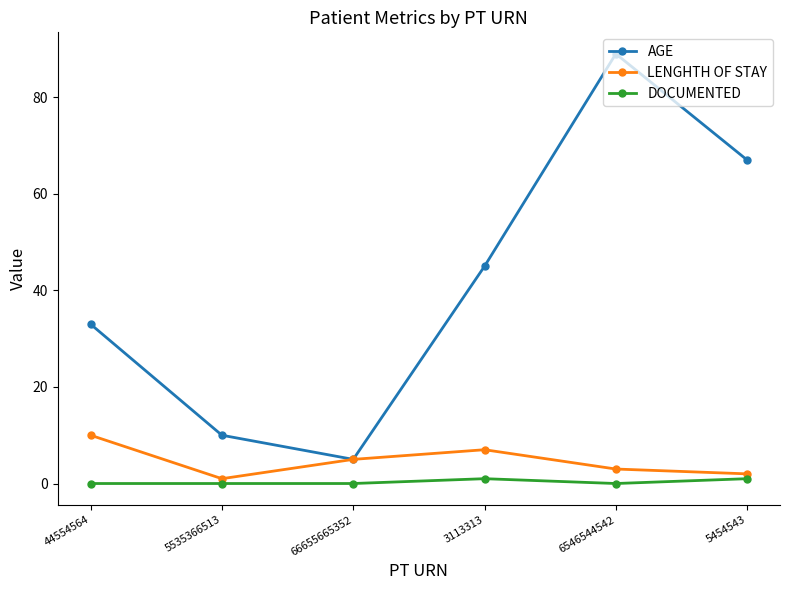

The AGE series shows 67 at 5454543. True or false?

True